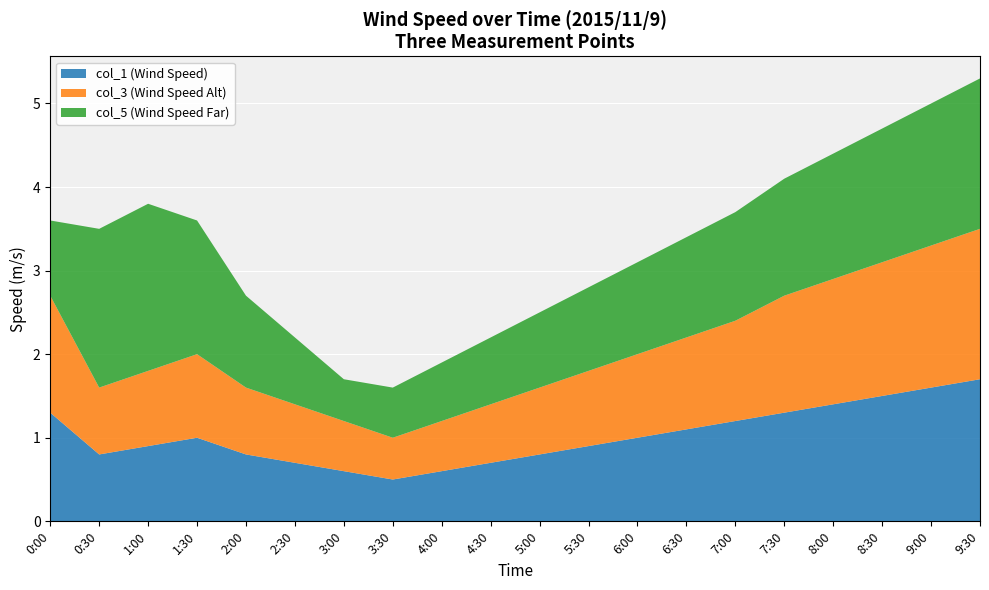

What is the highest value of the col_1 (Wind Speed) series?

1.7